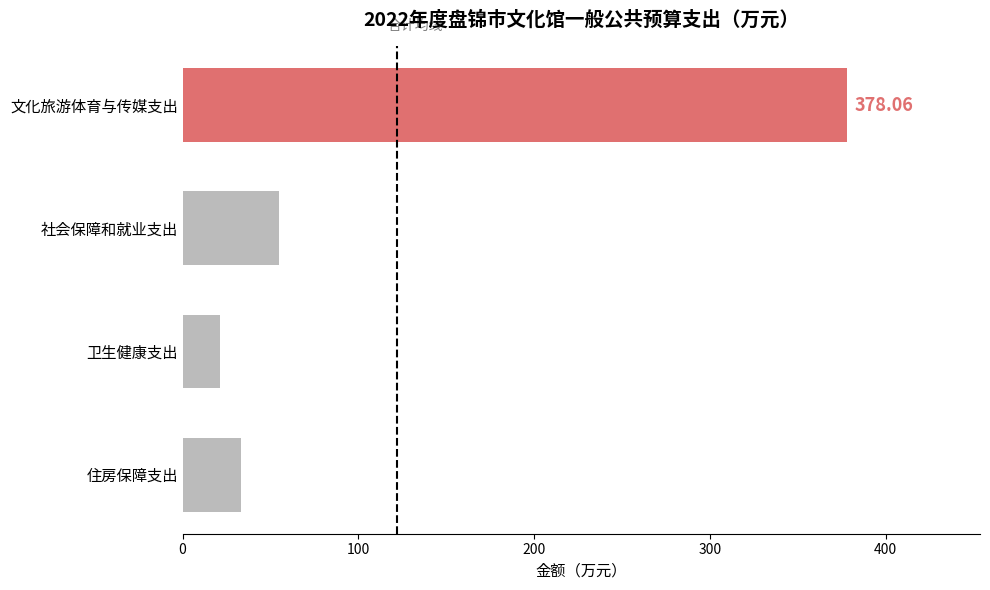

Which label corresponds to the largest value in the chart?

文化旅游体育与传媒支出